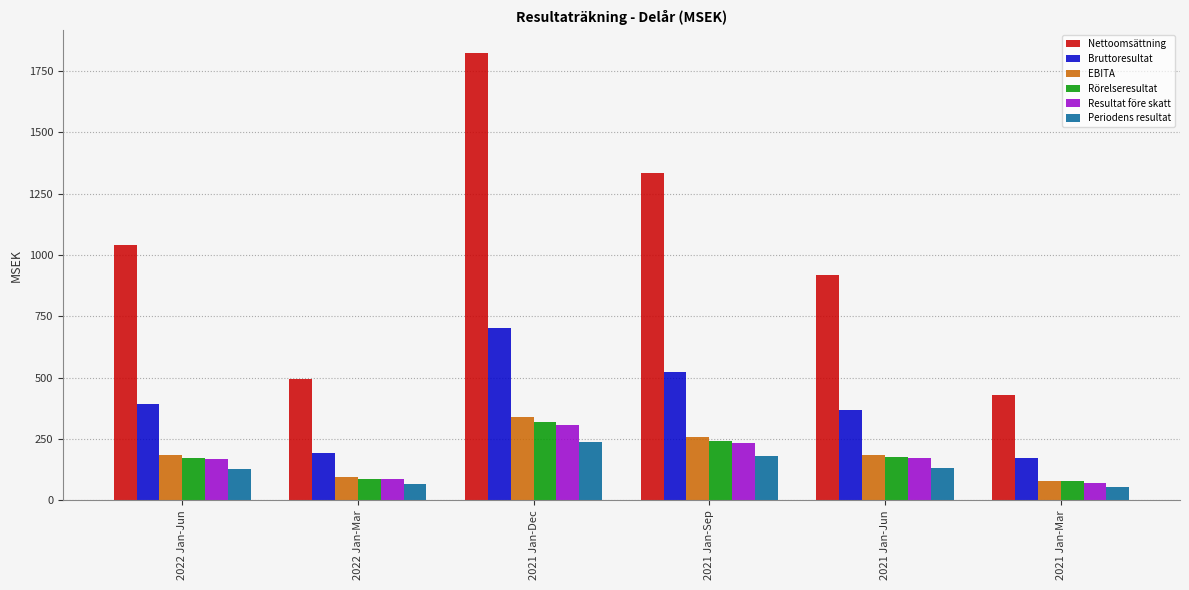

Which category has the highest value in the Bruttoresultat series?

2021 Jan-Dec